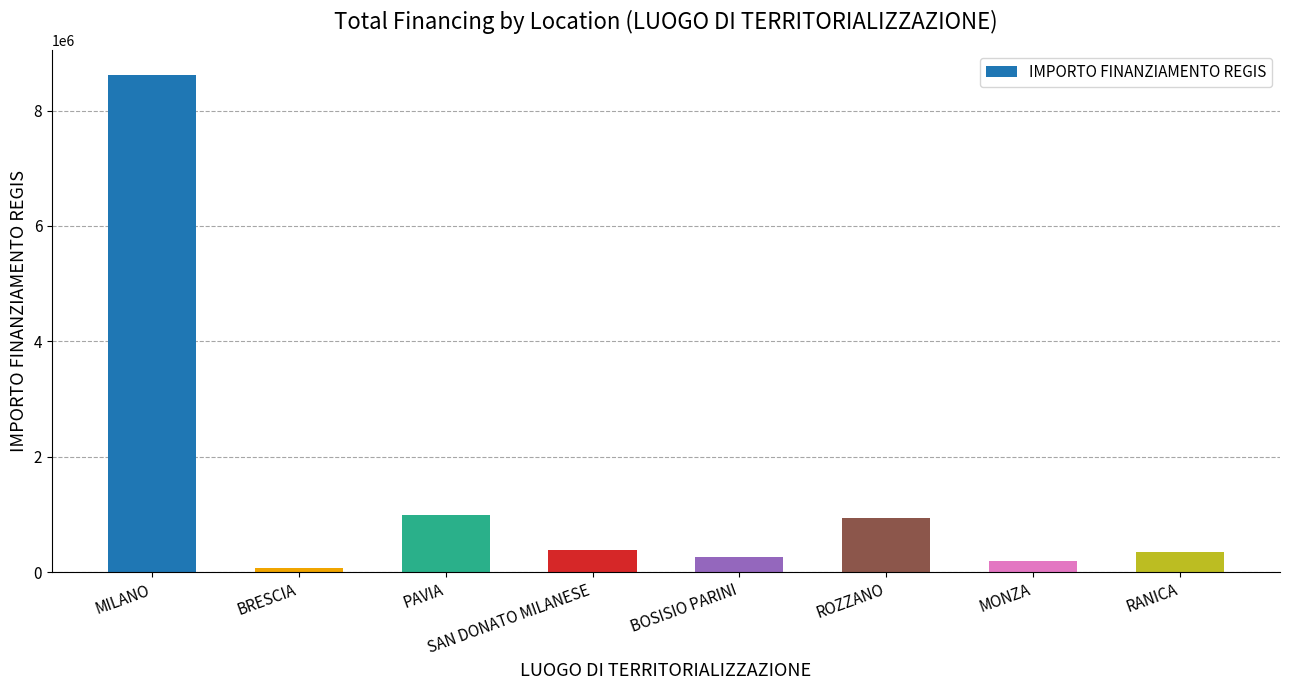

What is the change in value from BRESCIA to MONZA?

+135000.0